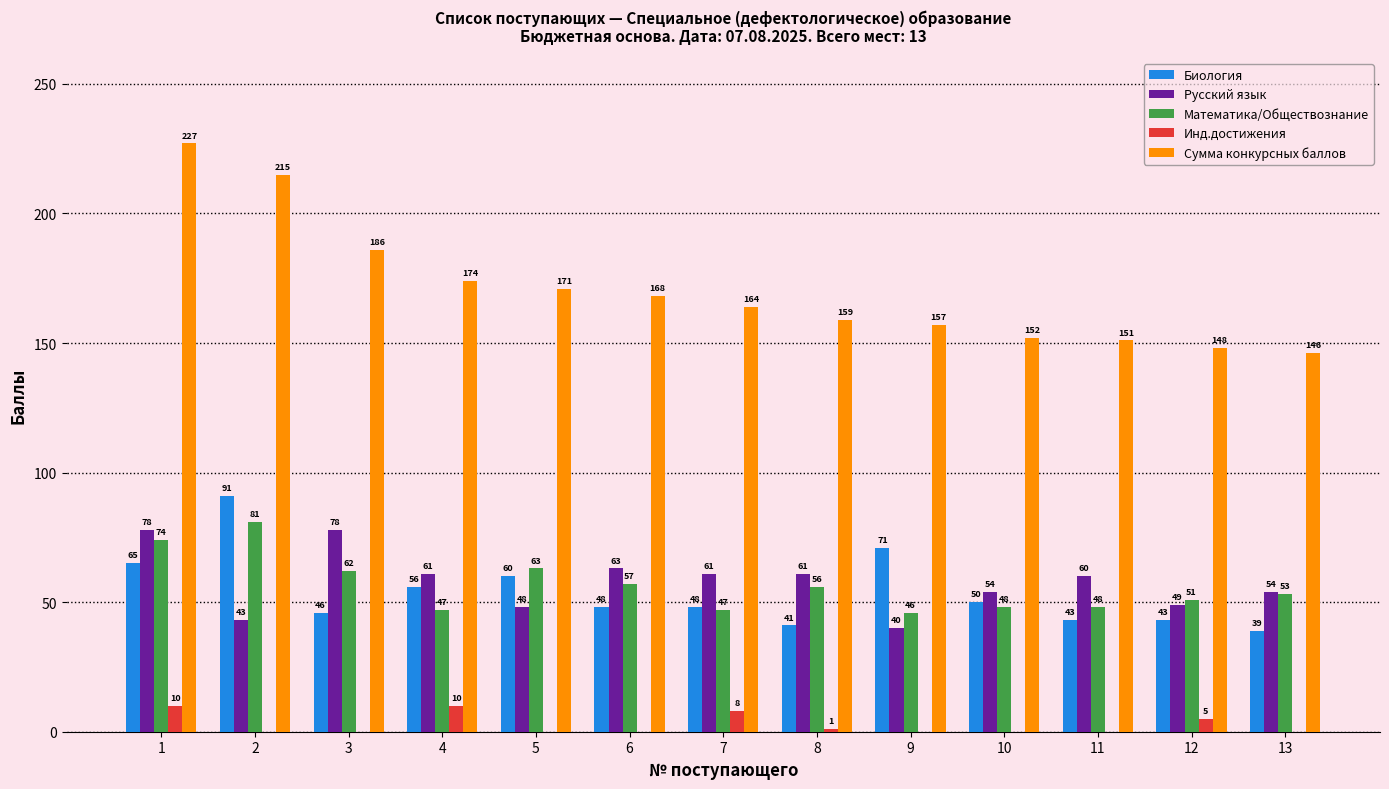

What is the average value of the Русский язык series?

58